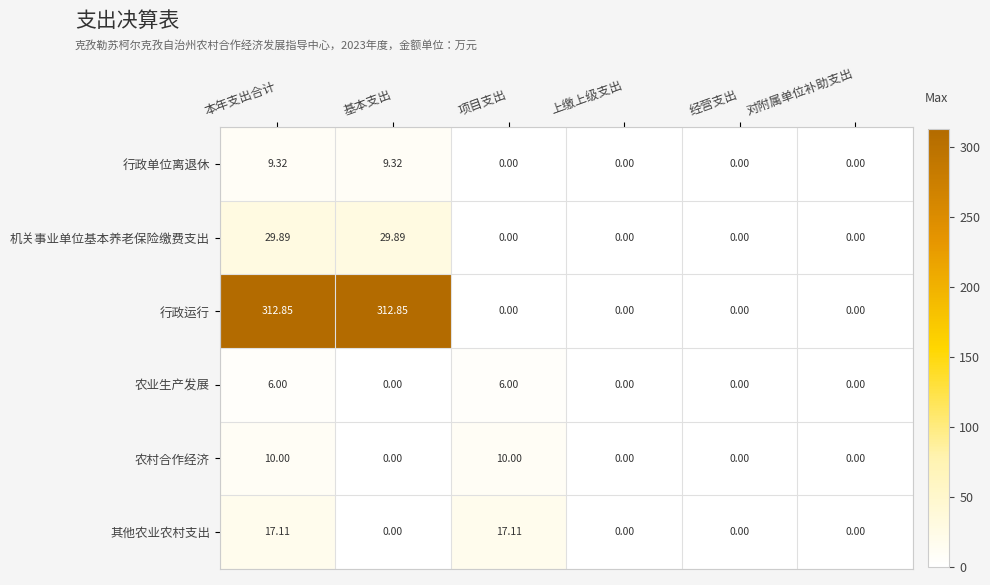

How many values in the 机关事业单位基本养老保险缴费支出 series exceed 0?

2